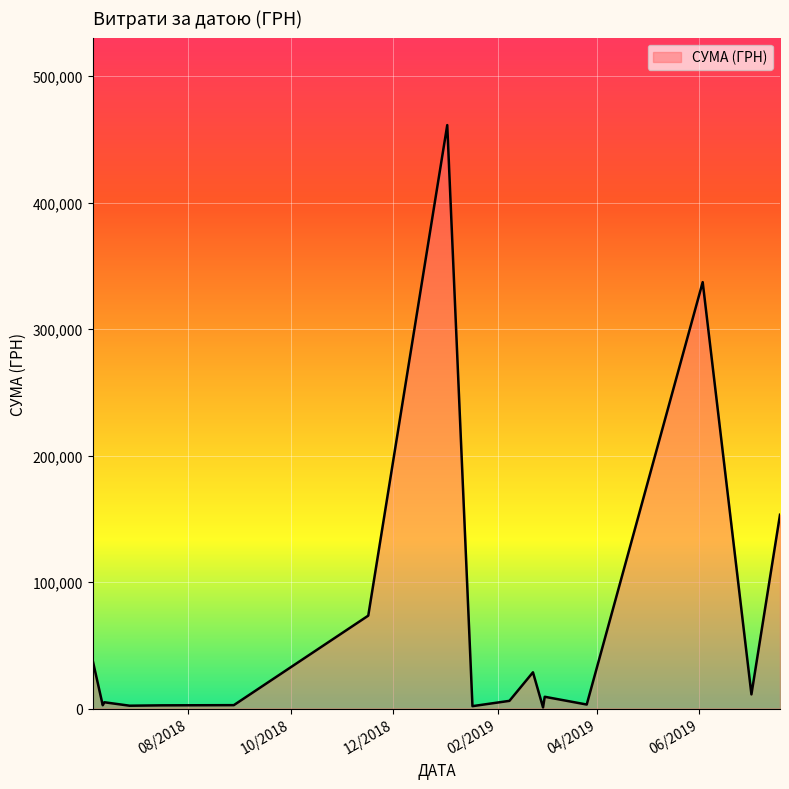

What is the difference between the maximum and minimum values?

460441.3